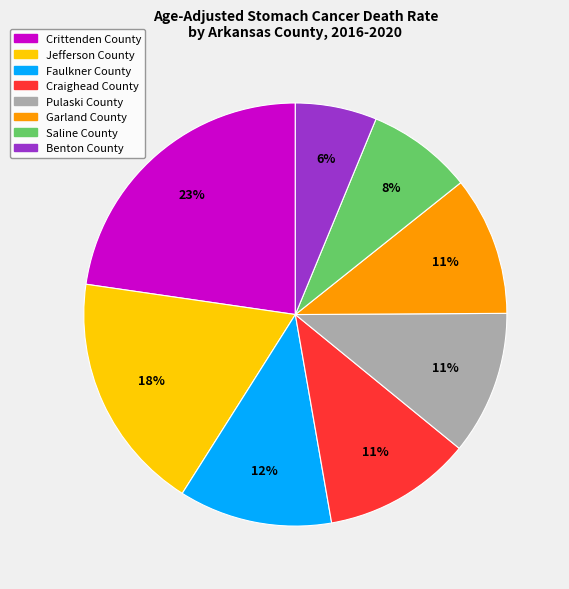

Which slice is the smallest?

Benton County